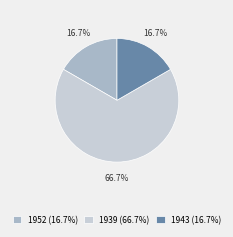

How many segments does this pie chart have?

3